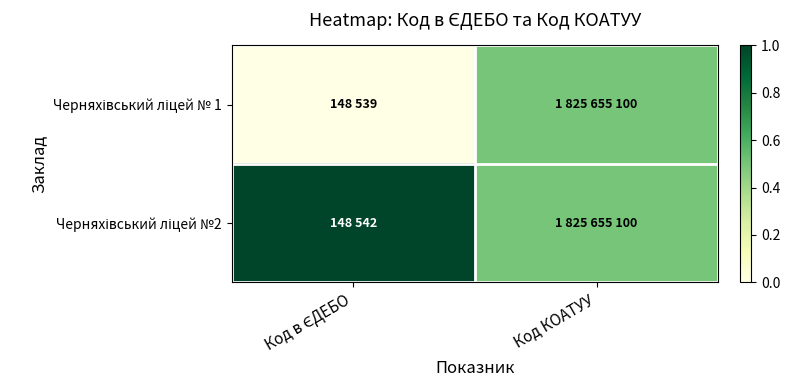

Which series has the largest range (max minus min)?

Черняхівський ліцей № 1